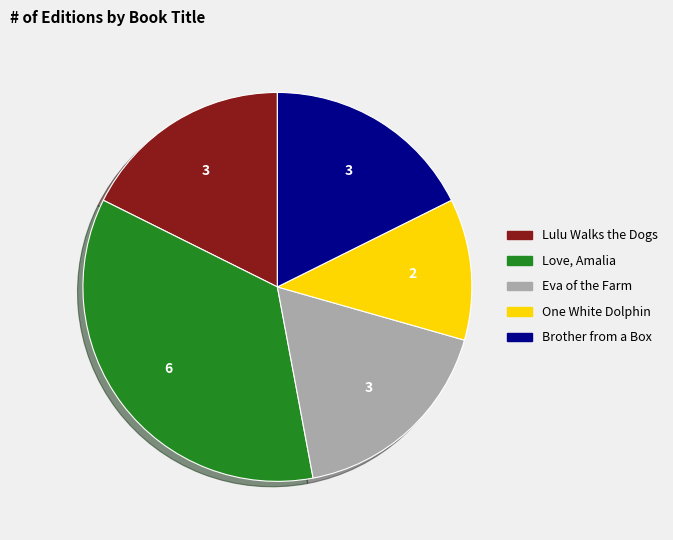

Approximately how many times larger is the value at Eva of the Farm compared to One White Dolphin?

1.5